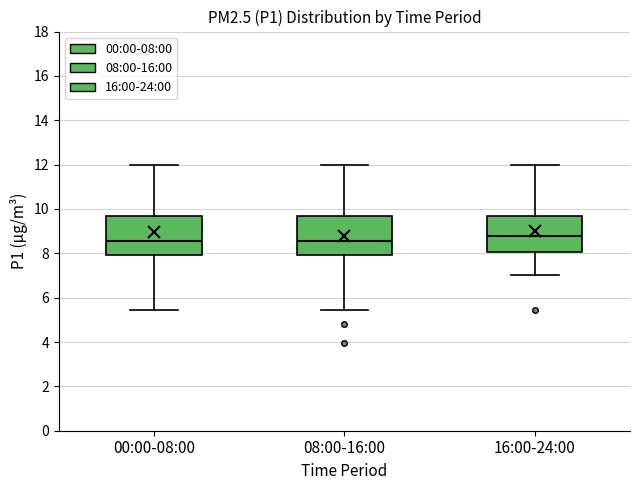

Where does the median line of the box for 00:00-08:00 sit on the y-axis? The values are not printed on the chart, so give them approximately, as read against the axis.

8.6